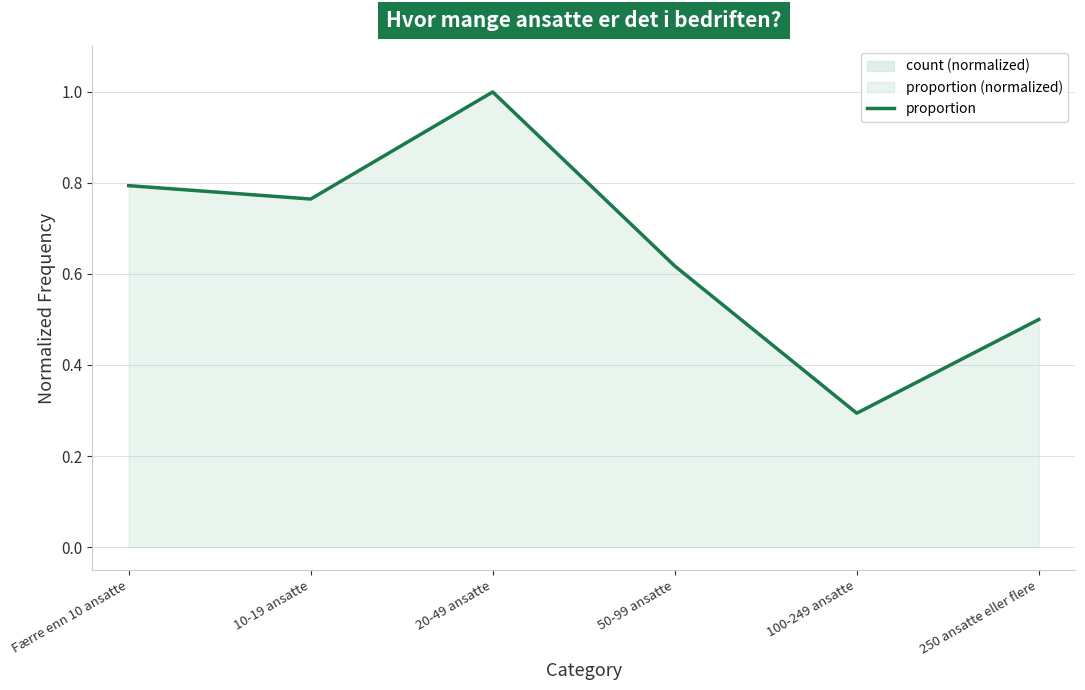

At which category does the chart reach its peak across all series?

20-49 ansatte